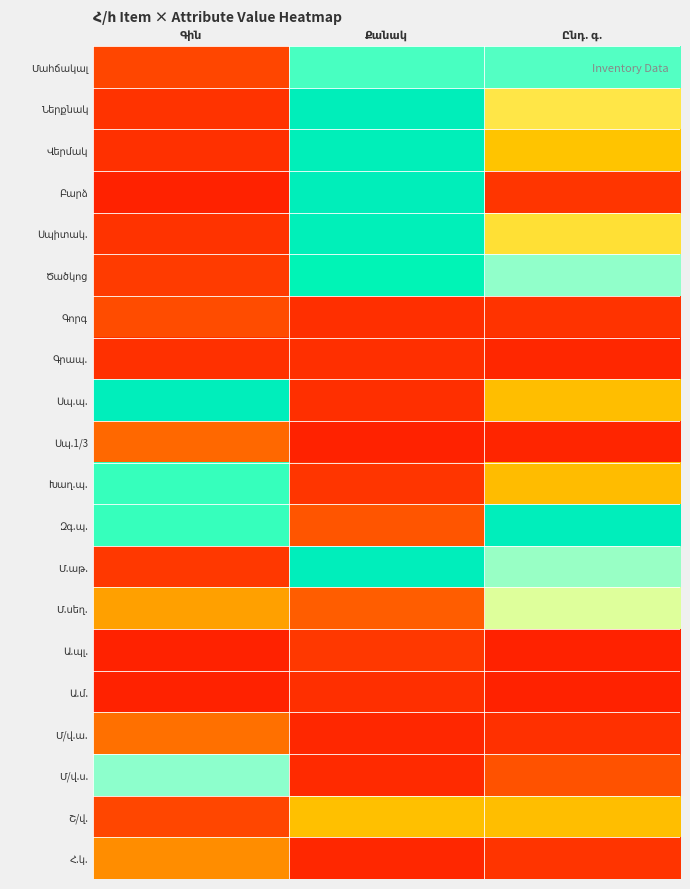

Which category has the highest value across all series?

Գին